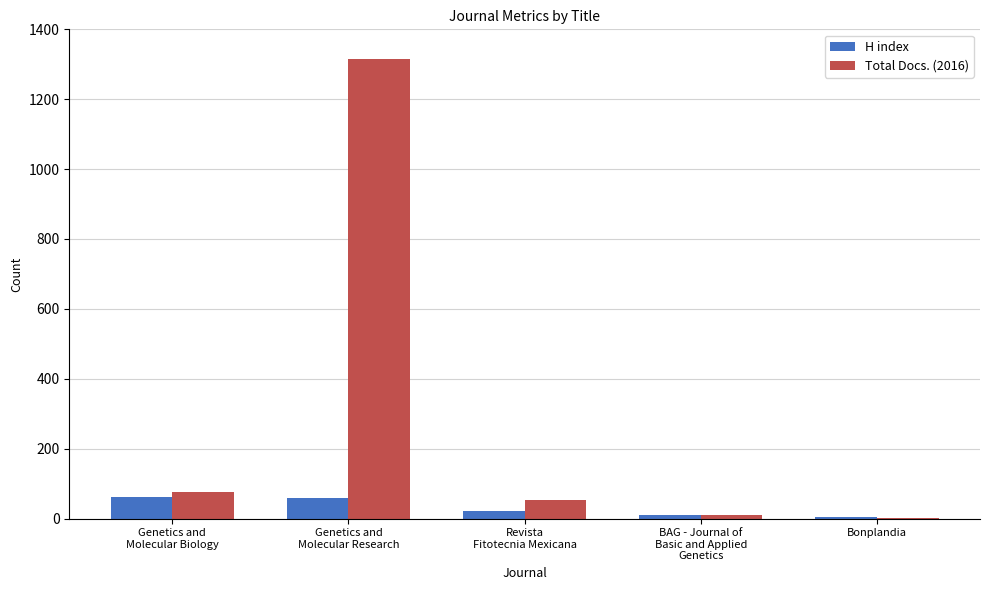

What is the maximum value for Total Docs. (2016)?

1315